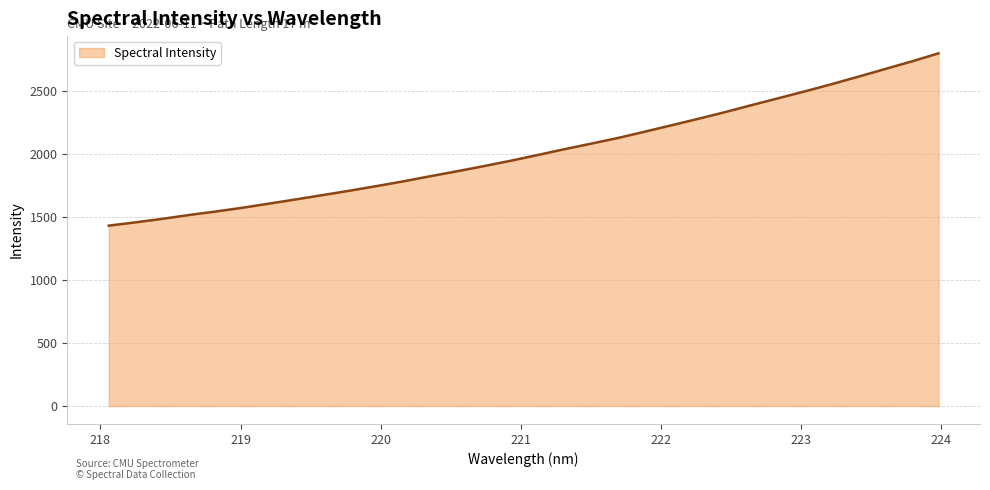

What is the difference between the maximum and minimum values?

1367.2